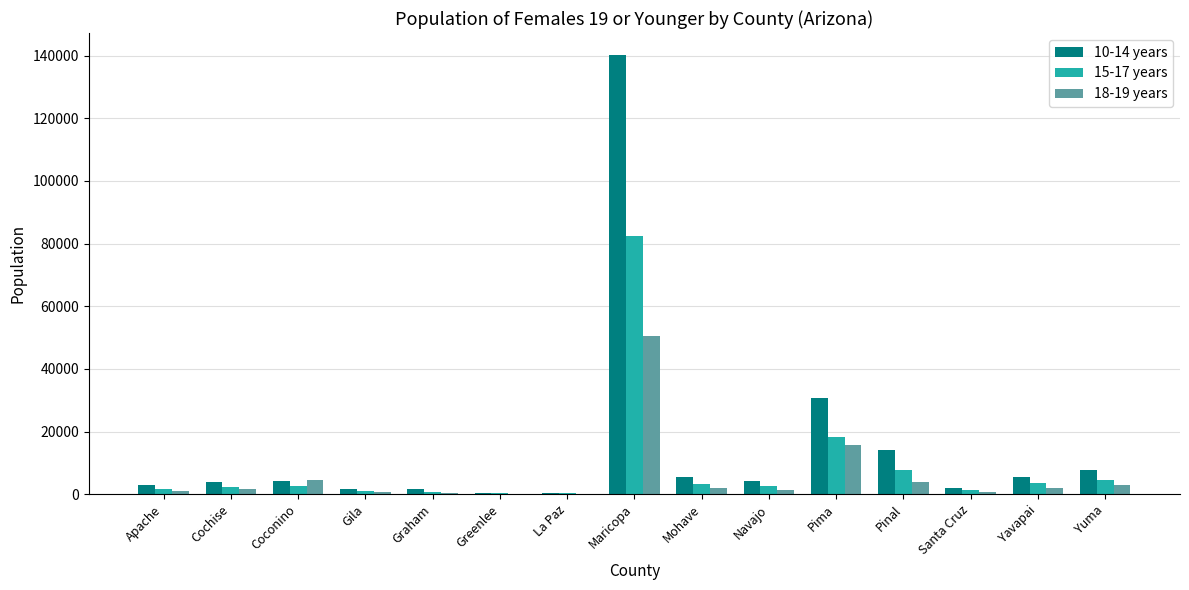

At which category is the sum across all series the highest?

Maricopa